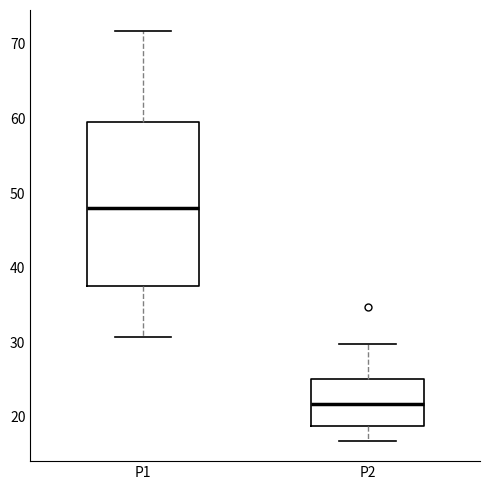

Reading left to right, transcribe this box plot: for each box, give where its median line is, the range the box spans, and where its two whiskers end, as read against the y-axis. The values are not printed on the chart, so give them approximately, as read against the axis.

P1: median 48, box 38 to 60, whiskers 31 to 72
P2: median 22, box 19 to 25, whiskers 17 to 30